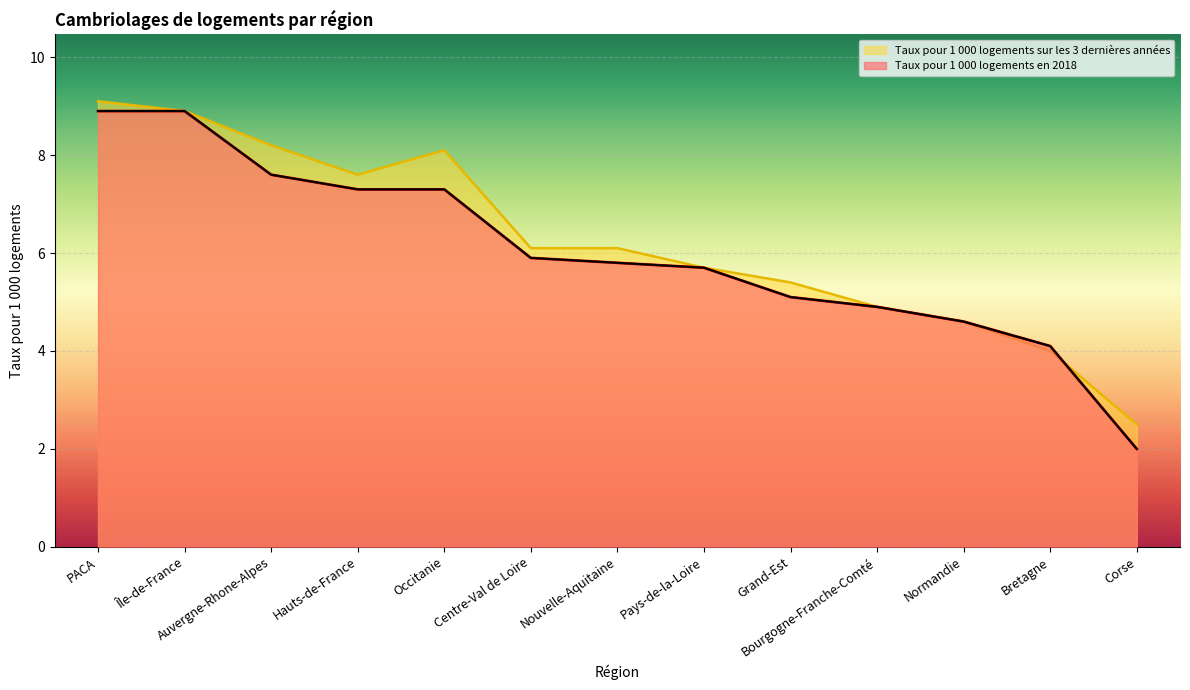

Which series has the largest range (max minus min)?

Taux pour 1 000 logements en 2018